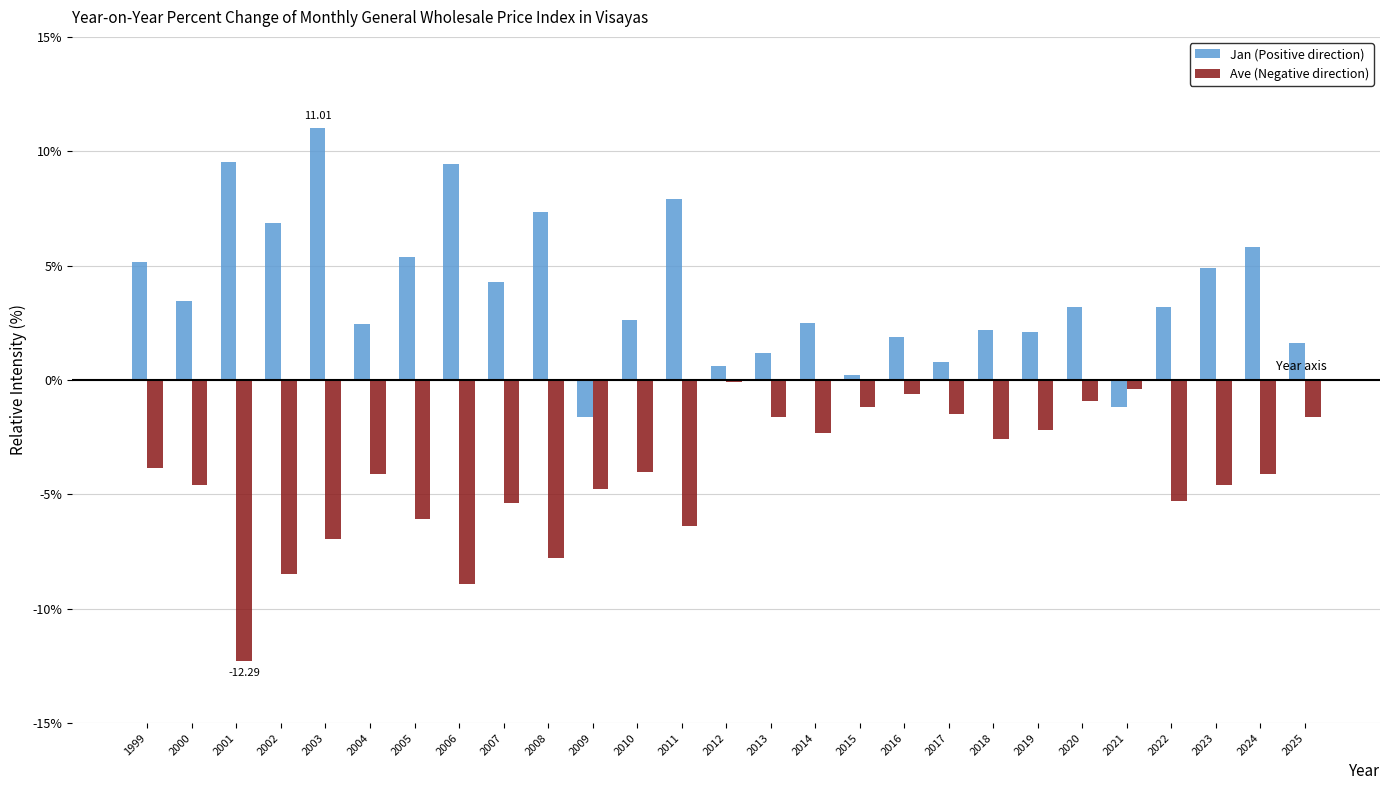

Does the chart contain stacked bars?

No